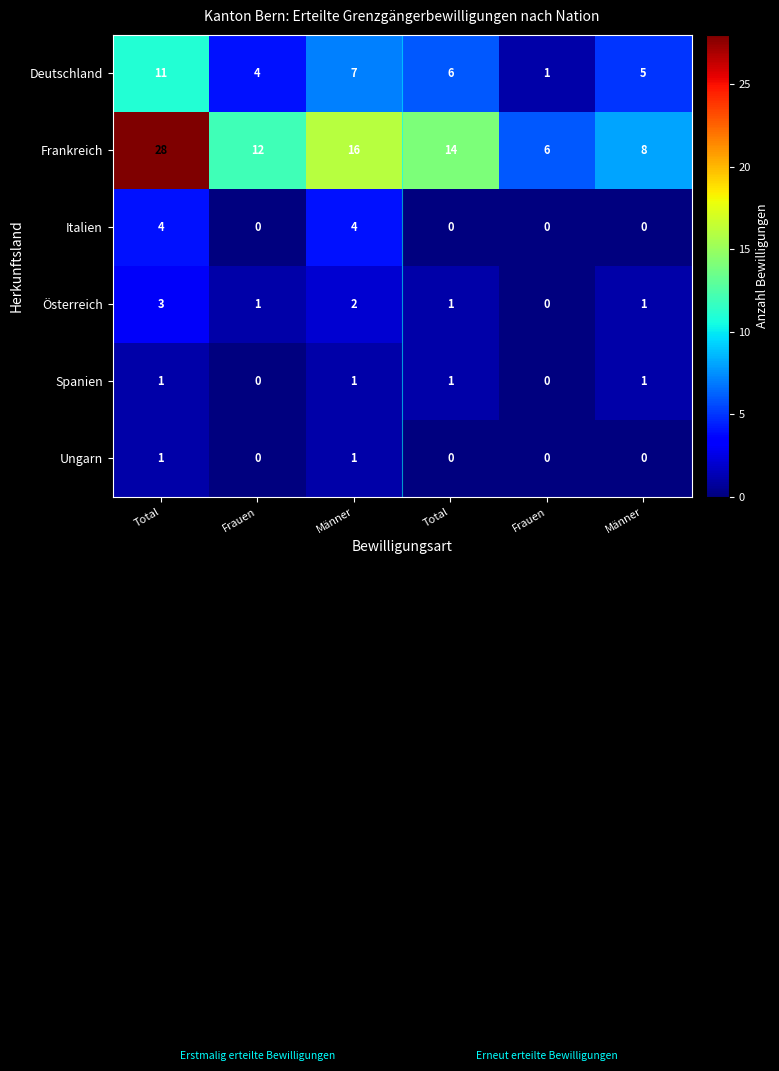

At which category is the sum across all series the highest?

Total